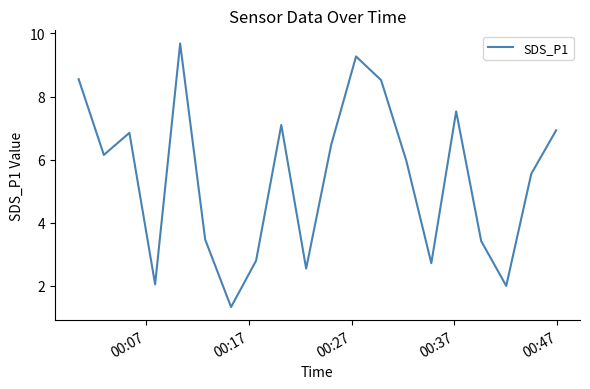

What is the greatest value displayed?

9.7